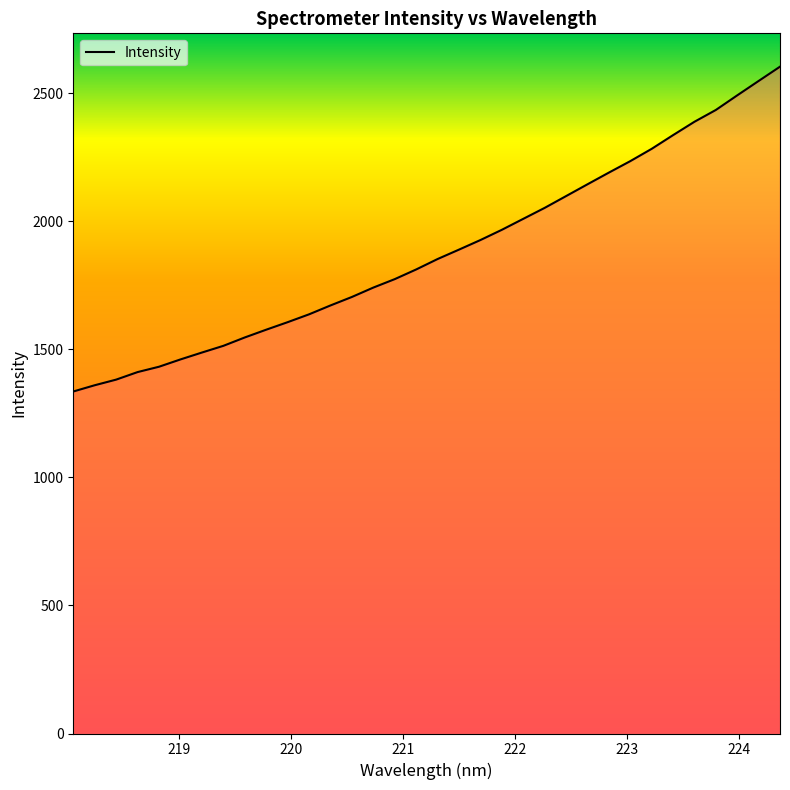

What is the difference between the maximum and minimum values?

1268.4